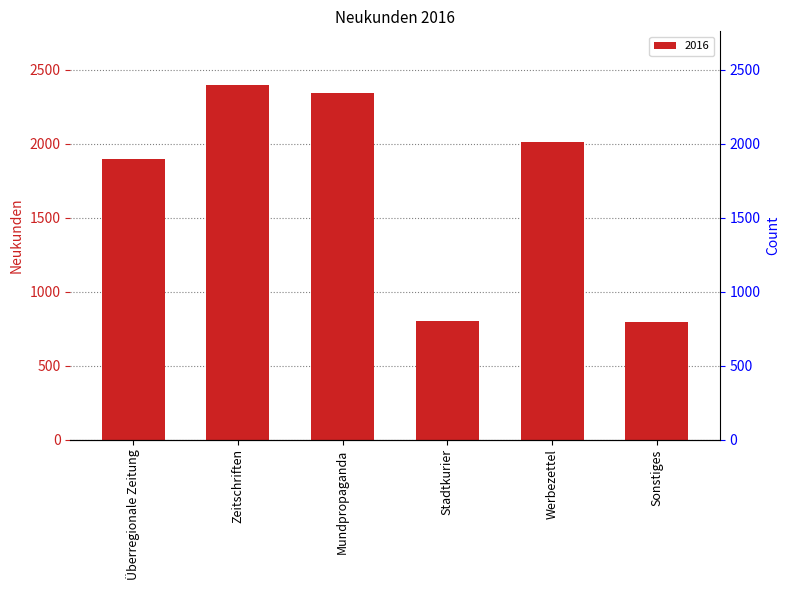

Which category has the highest value across all series?

Zeitschriften